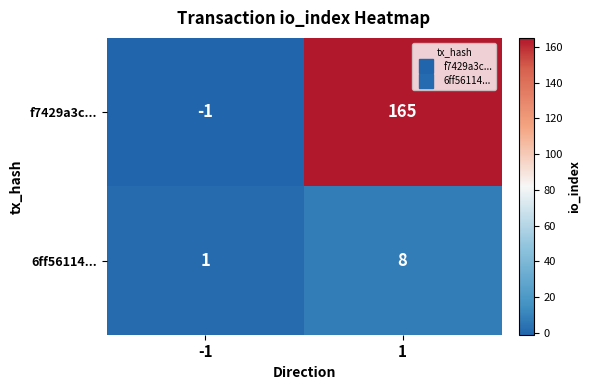

The 6ff56114... series shows 1 at -1. True or false?

True